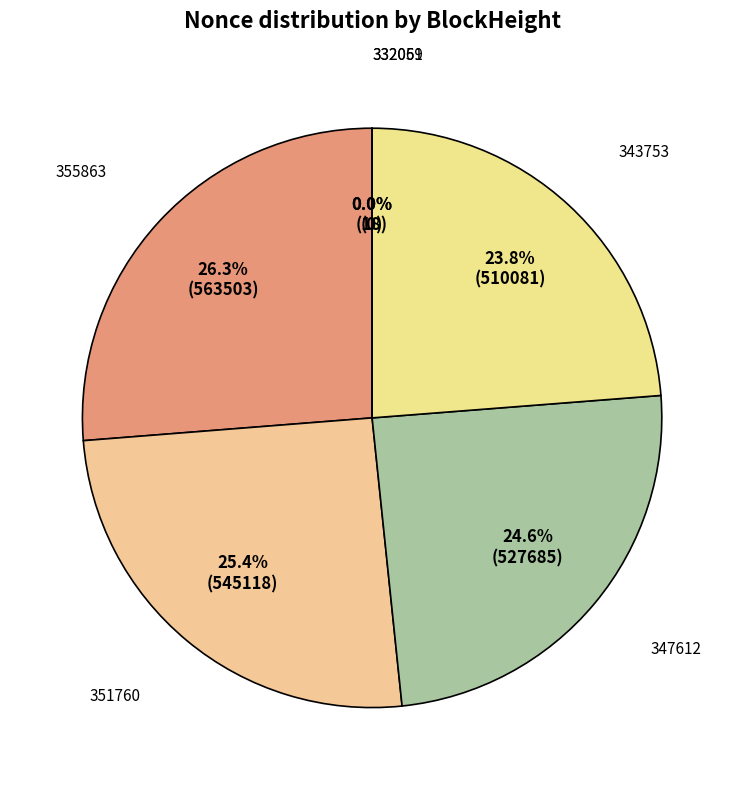

How many slices are in this pie chart?

6